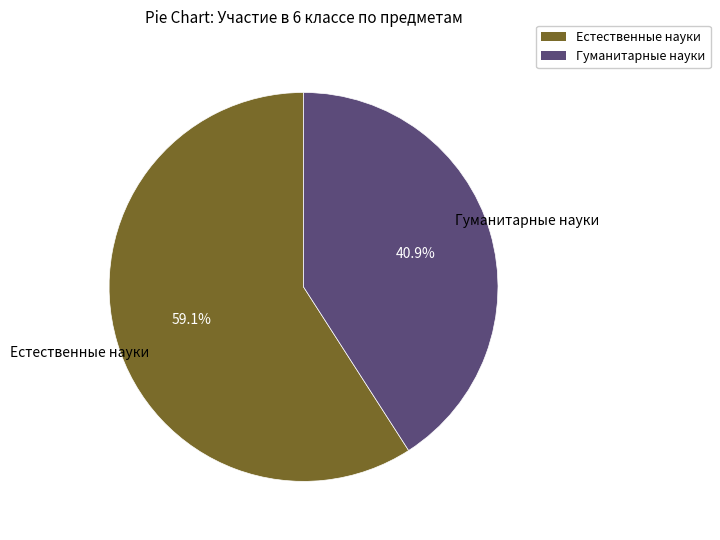

Is there a majority slice in this chart?

Yes